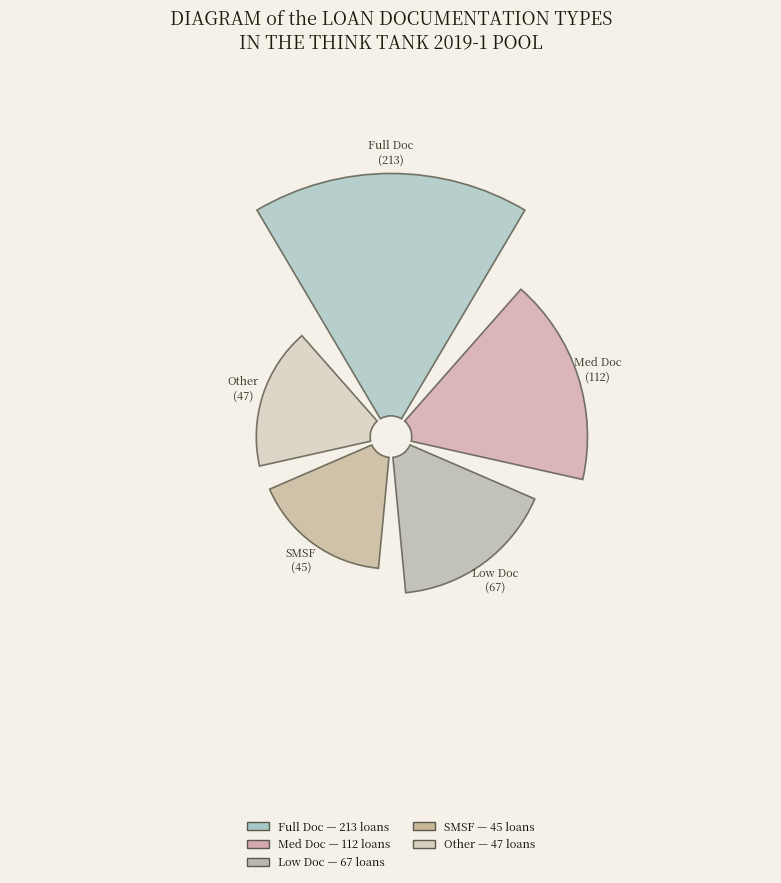

Is the sum of Med Doc and Other greater than half?

No